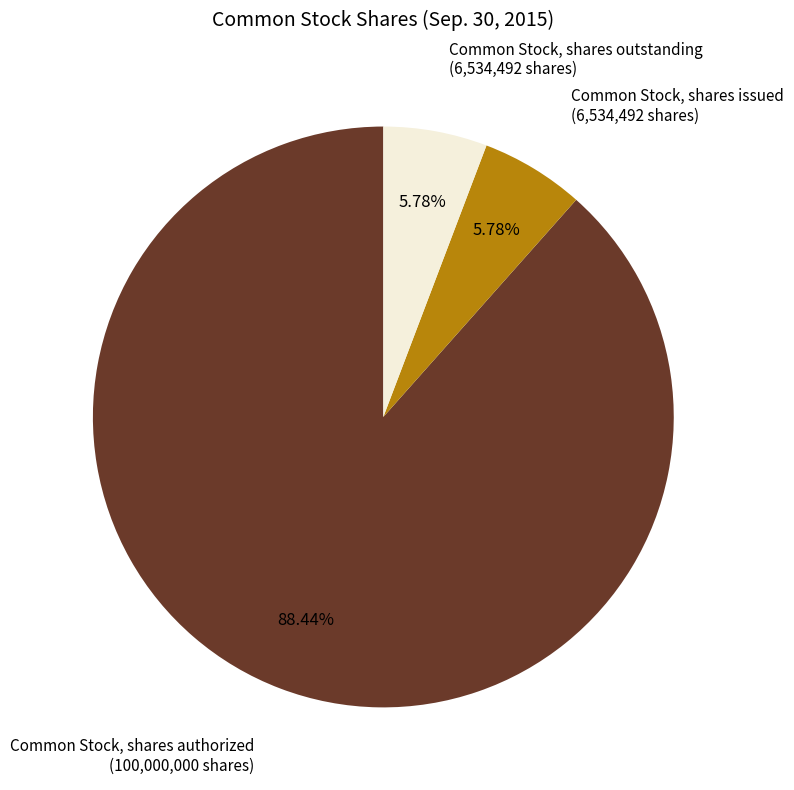

Is there any slice that represents more than half of the pie?

Yes